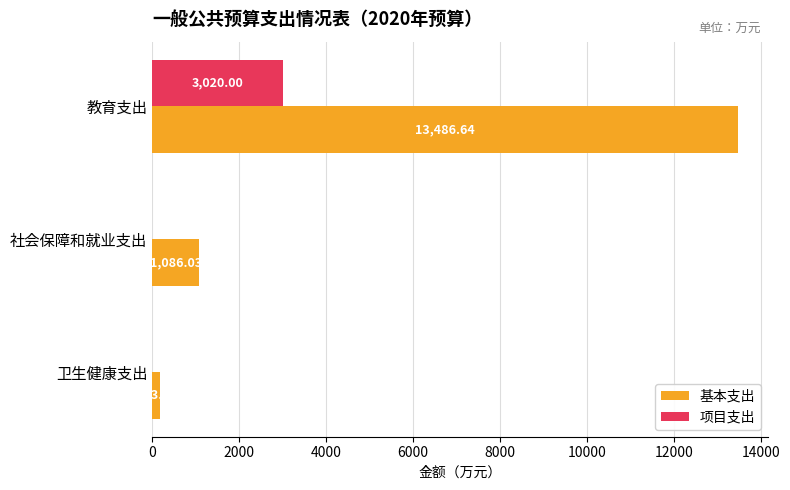

Between 教育支出 and 卫生健康支出, which series saw the biggest shift?

基本支出